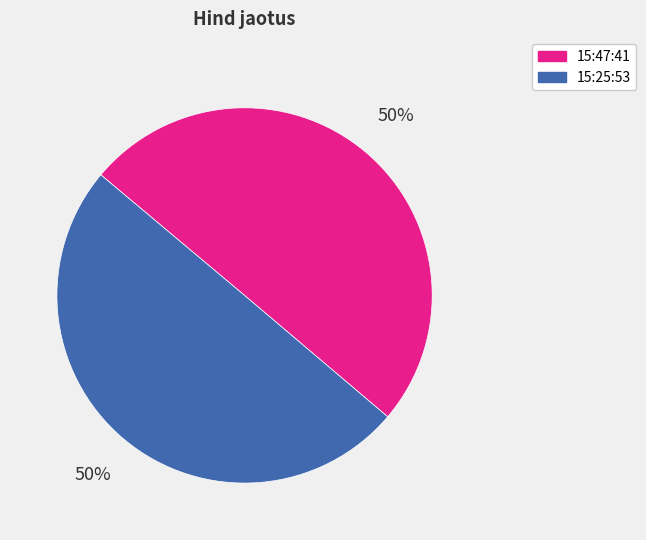

What is the ratio of the value at 15:47:41 to the value at 15:25:53?

1.0